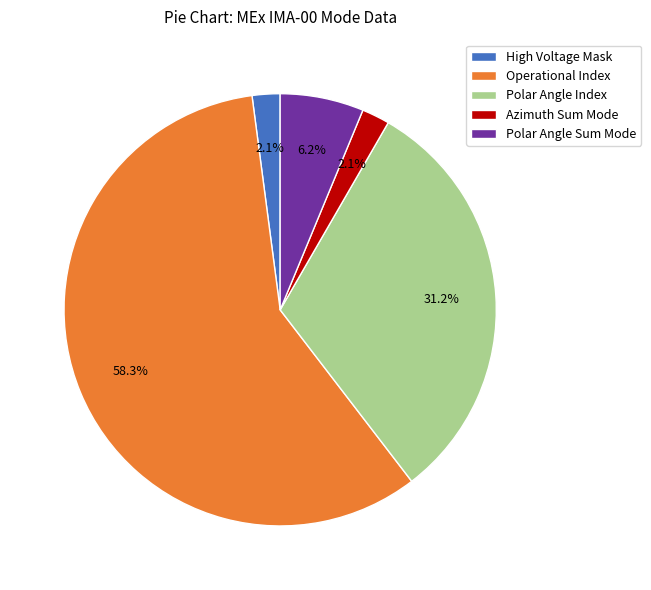

How many slices are in this pie chart?

5